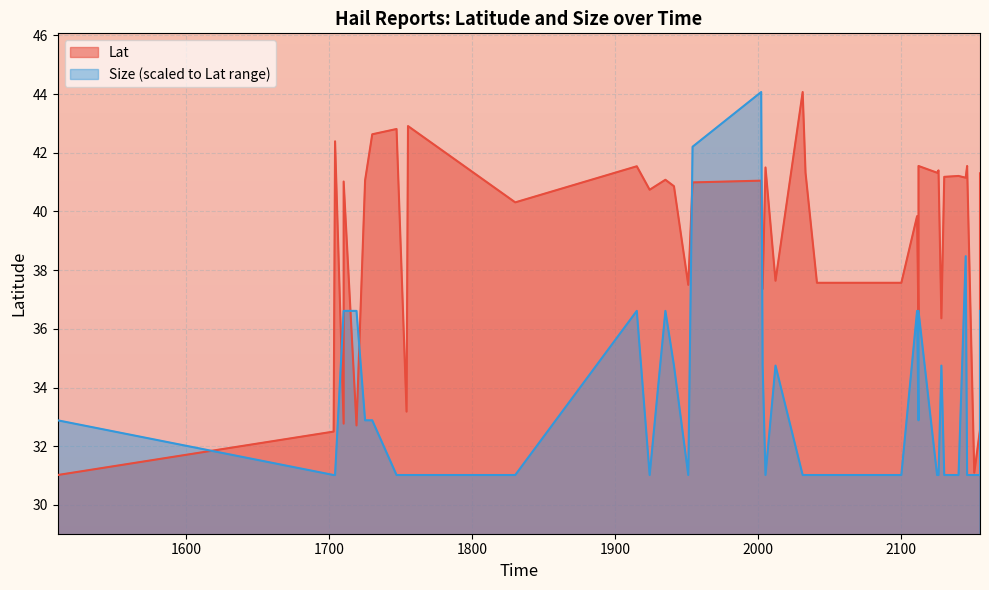

What is the value of the Size point at the 4th from the left?

36.6